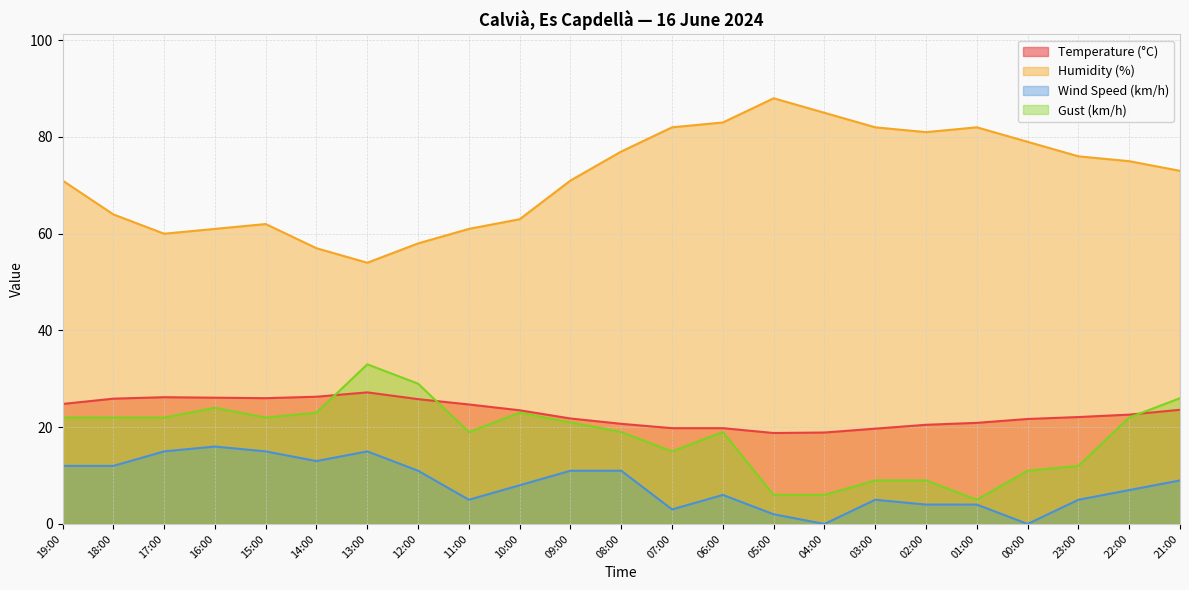

What is the label of the 11th point from the right?

07:00